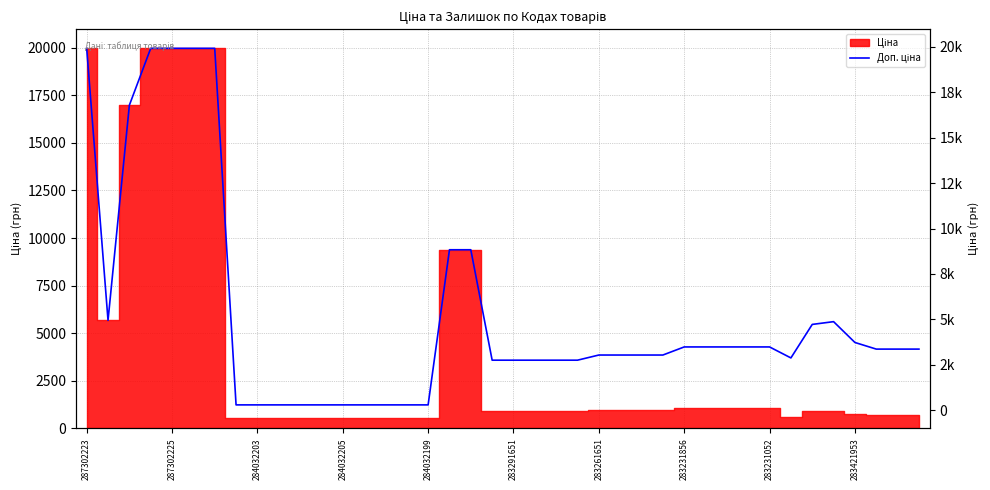

Is it true that the value at 29 is 4279.1?

True